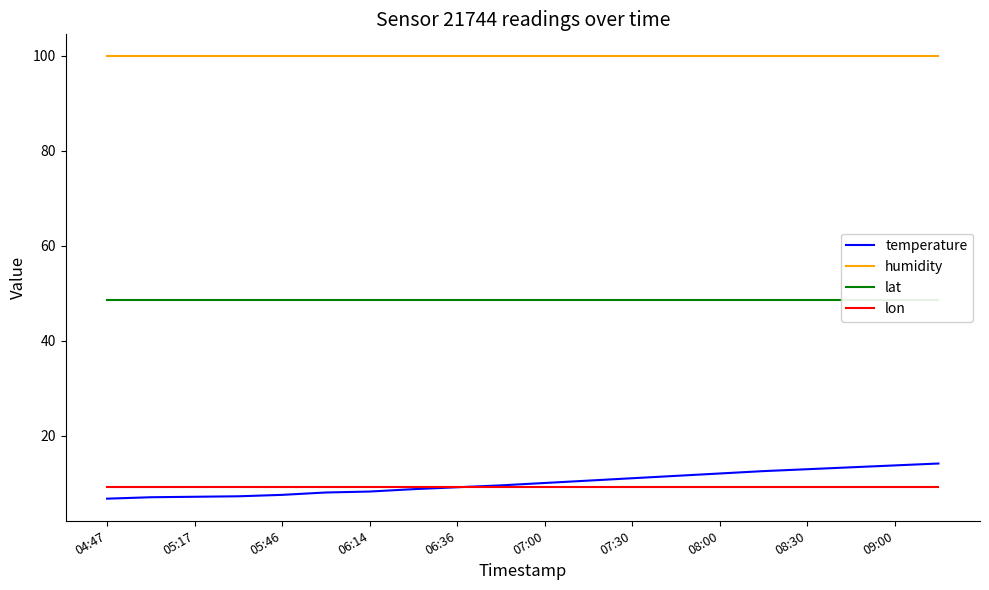

What are all the series names shown in the legend?

temperature, humidity, lat, lon